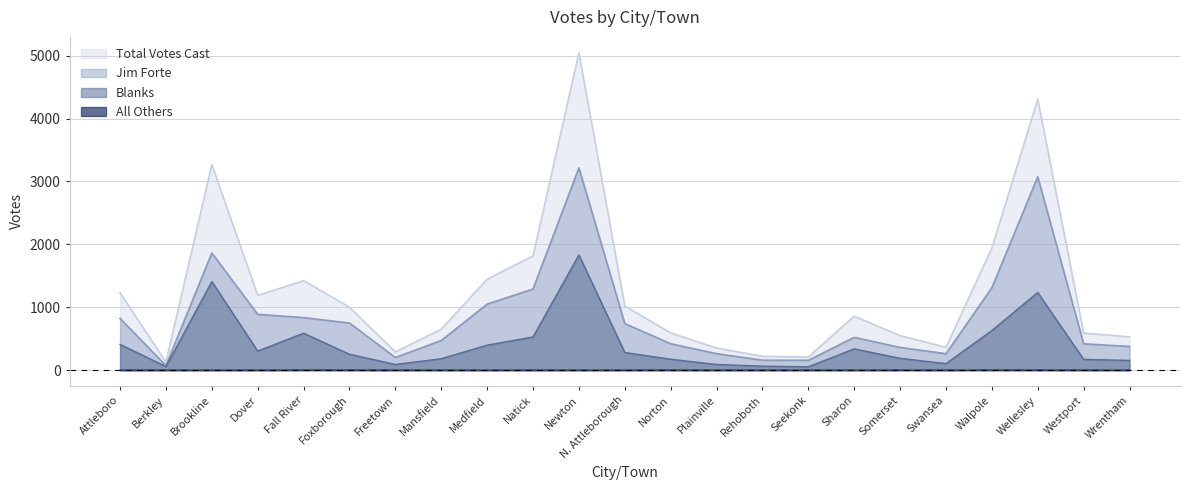

True or false: All Others and Blanks cross at least once.

False